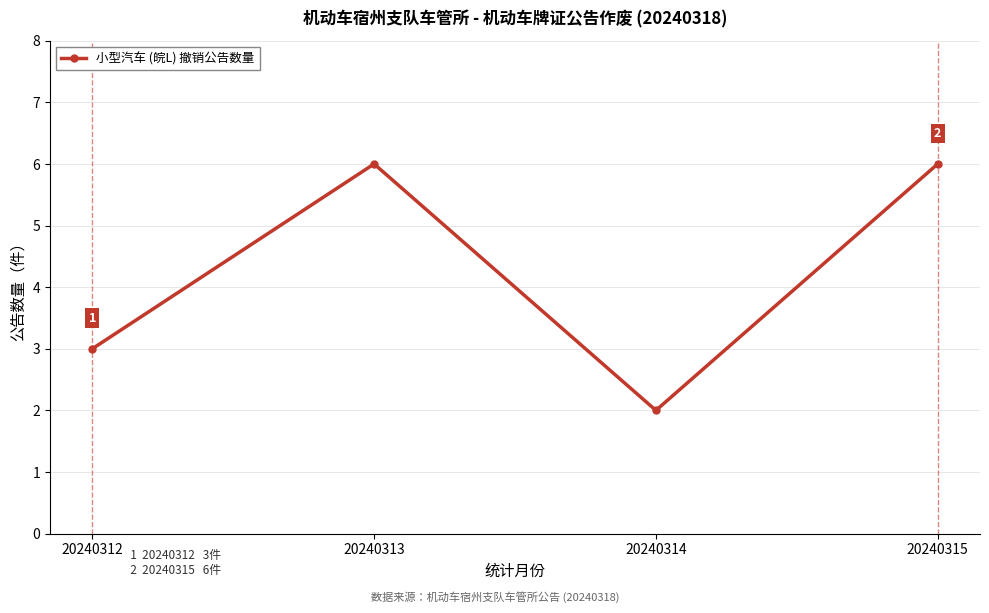

What is the value of the 4th point from the left?

6